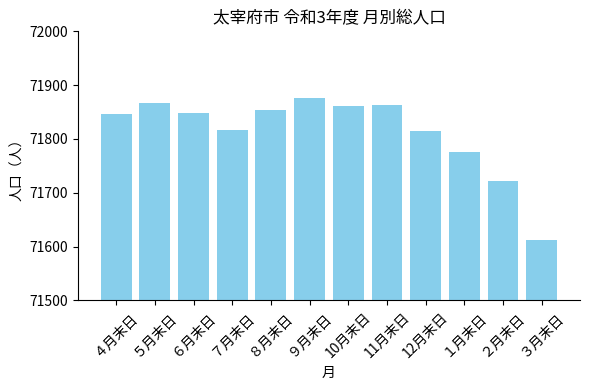

What value does the data have at 10月末日?

71862